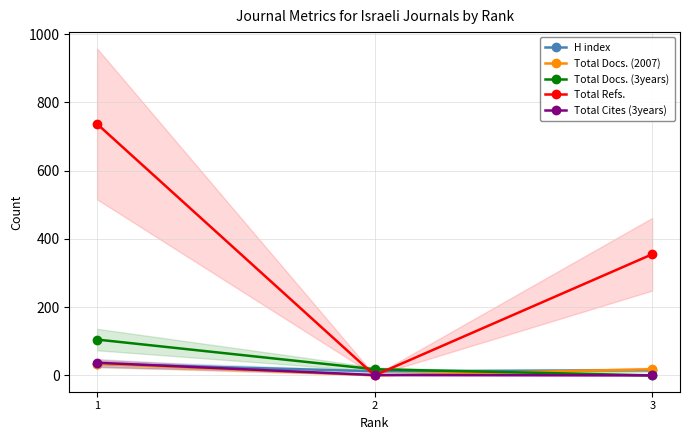

Which series has the largest range (max minus min)?

Total Refs.